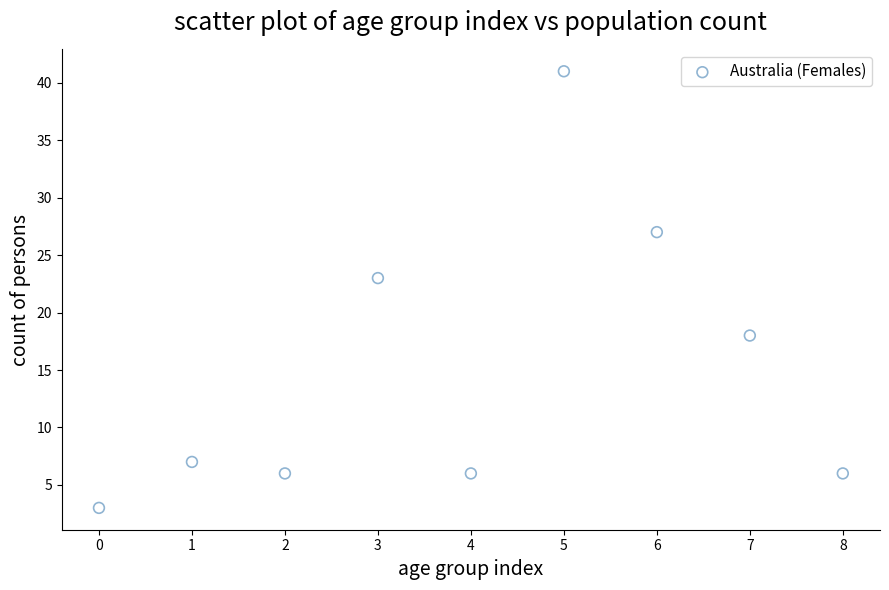

What Y value in the scatter plot is closest to 22?

23